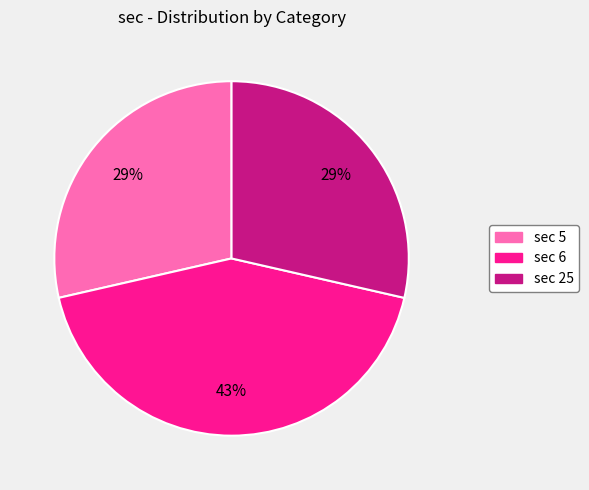

To the nearest percent, what is the difference between the largest and smallest slice percentages?

14%